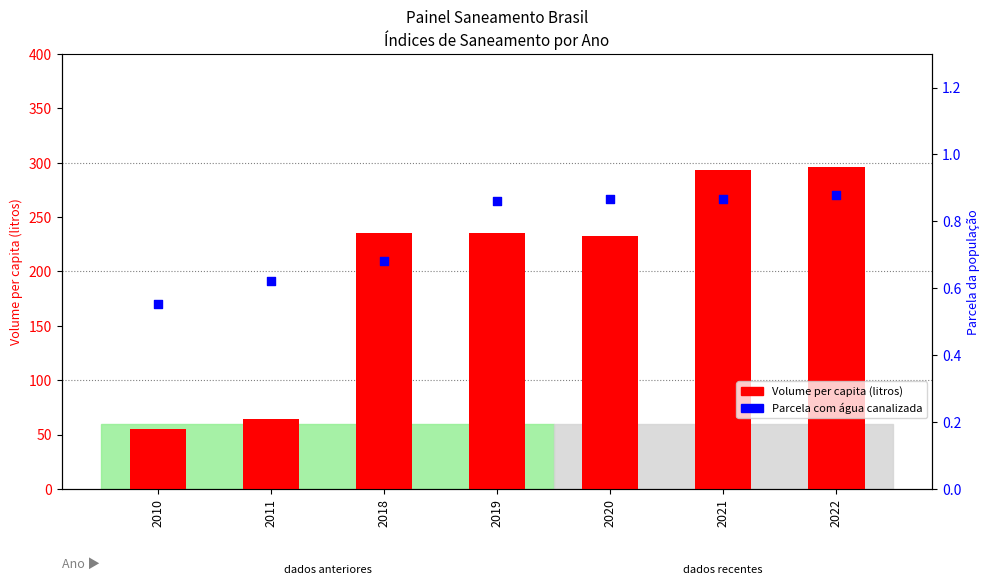

Which series reaches the minimum Y coordinate?

Parcela com água canalizada